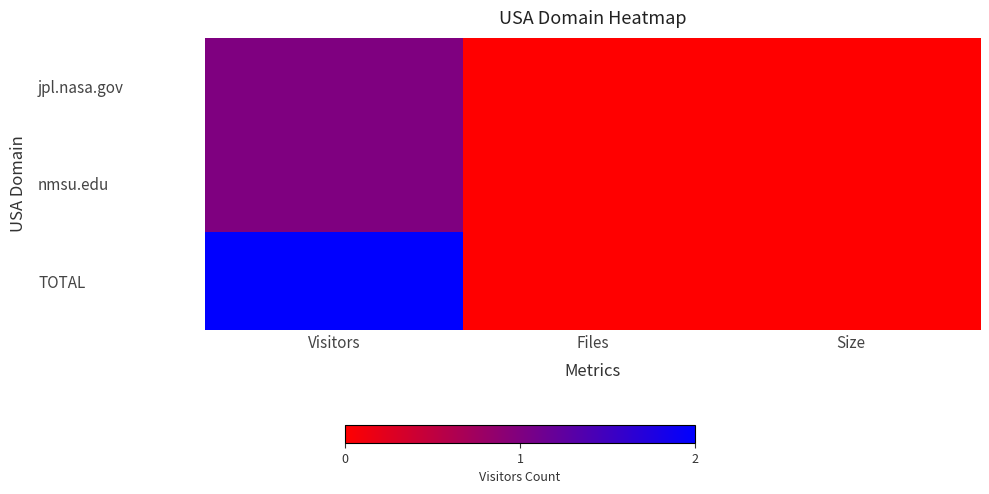

Reading right to left, list all the values displayed in this chart.

jpl.nasa.gov: Size=0	Files=0	Visitors=1
nmsu.edu: Size=0	Files=0	Visitors=1
TOTAL: Size=0	Files=0	Visitors=2